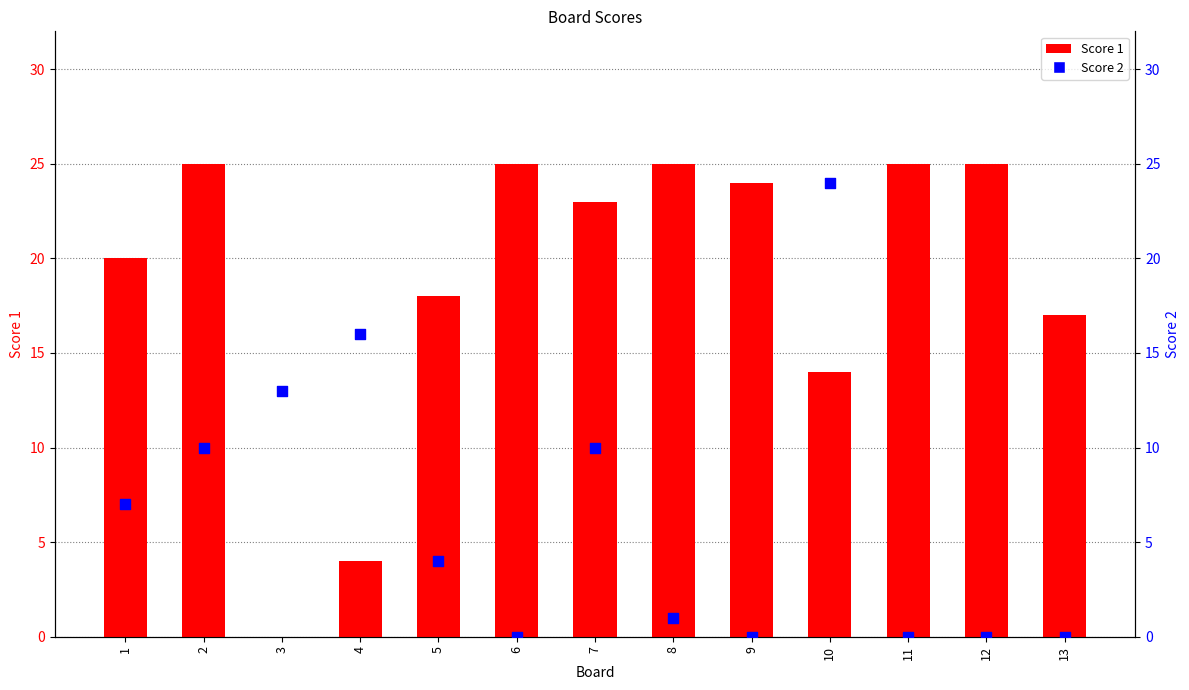

What are all the series names shown in the legend?

Score 1, Score 2